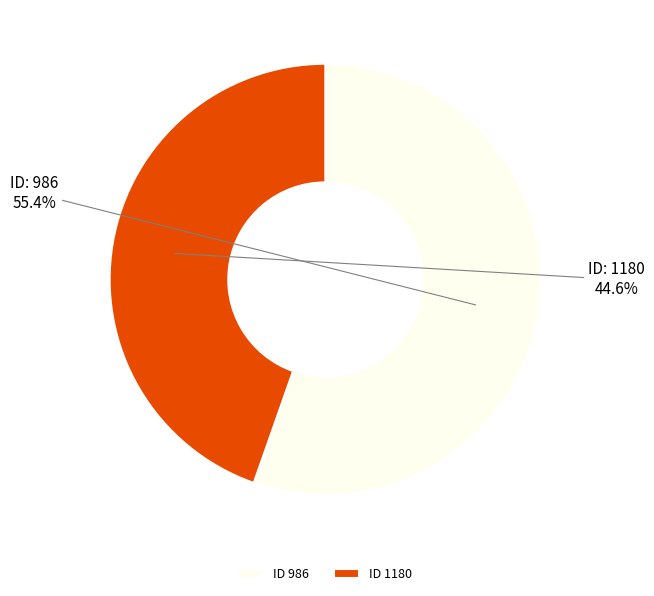

Rank the categories by value from lowest to highest.

ID 1180, ID 986